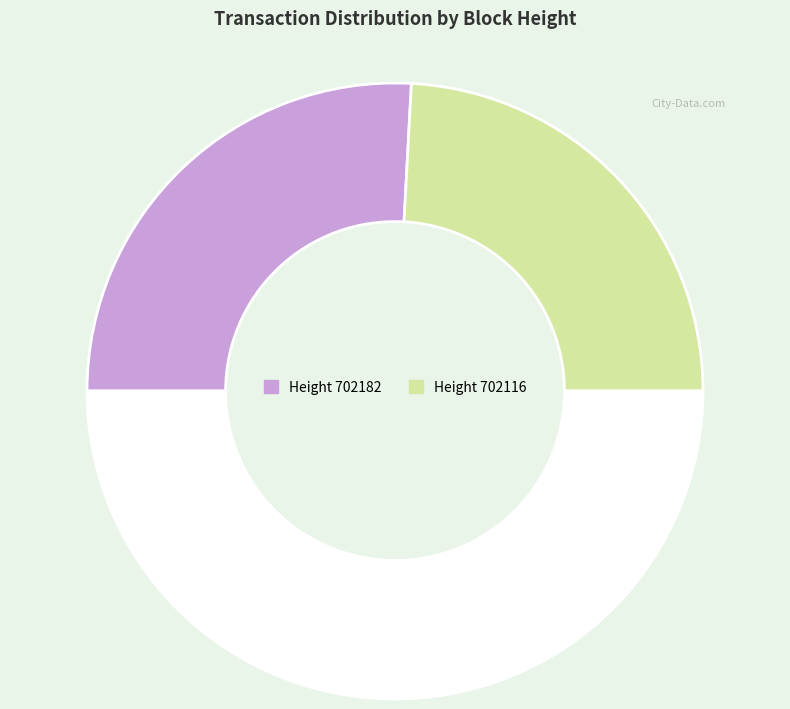

How many segments does this pie chart have?

3